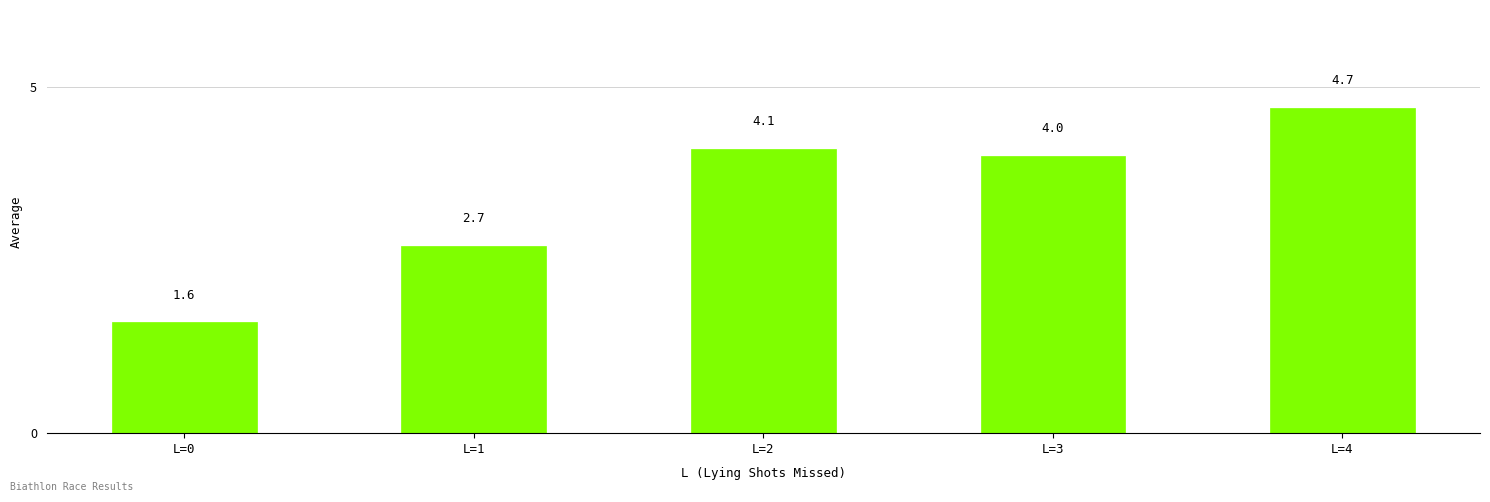

The chart shows a value of 2.5 at L=3. True or false?

False